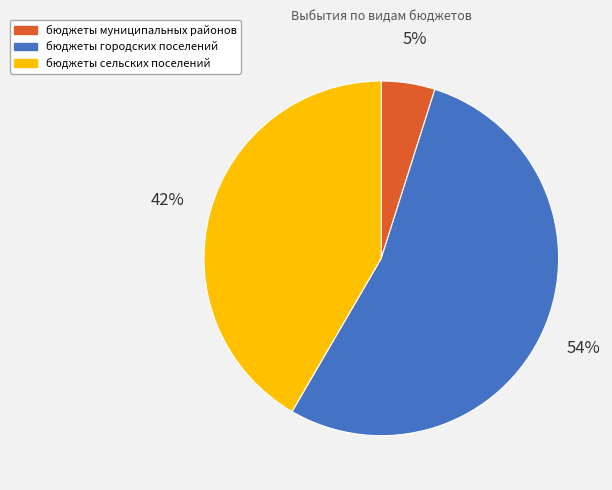

To the nearest percent, what is the difference between the бюджеты муниципальных районов and бюджеты сельских поселений slice percentages?

37%